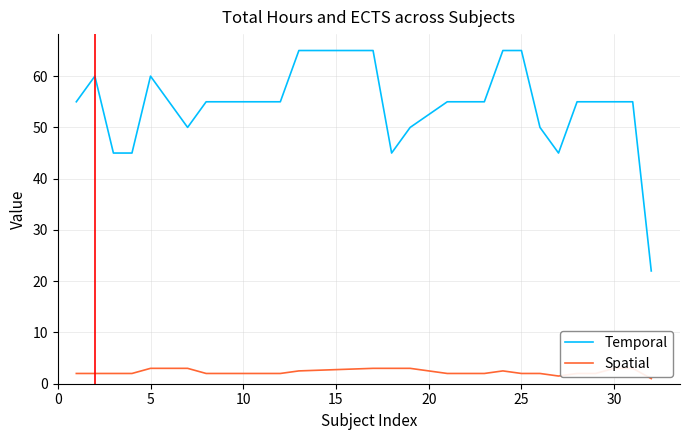

Rank the series by their maximum value, from highest to lowest.

Temporal, Spatial